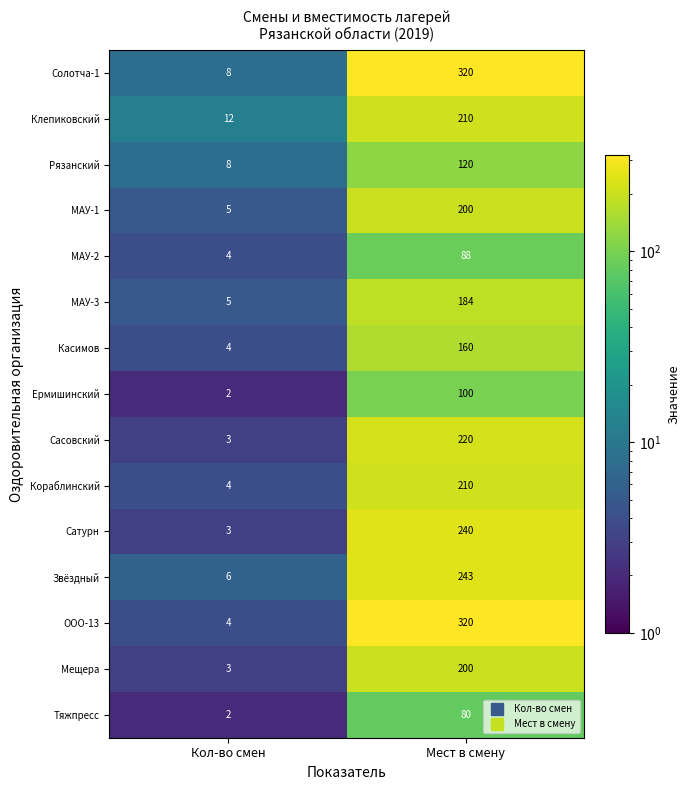

Where is Касимов nearest to the value 82?

Кол-во смен